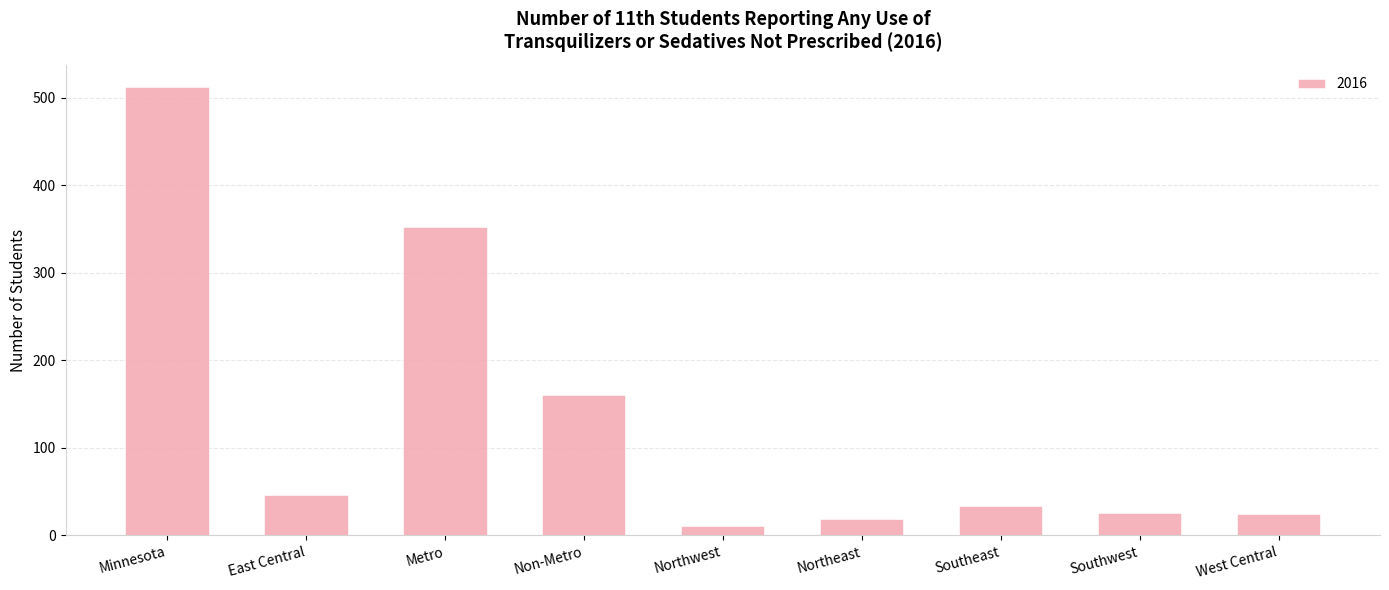

What is the label of the 1st bar from the right?

West Central